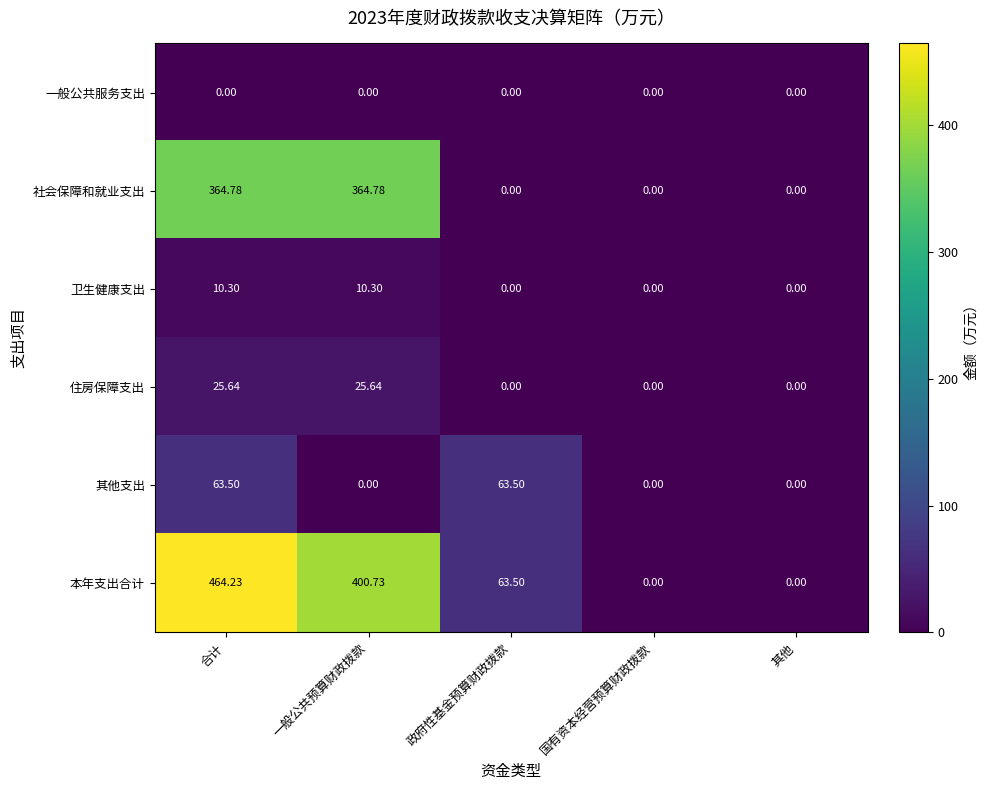

Which category has the highest value across all series?

合计